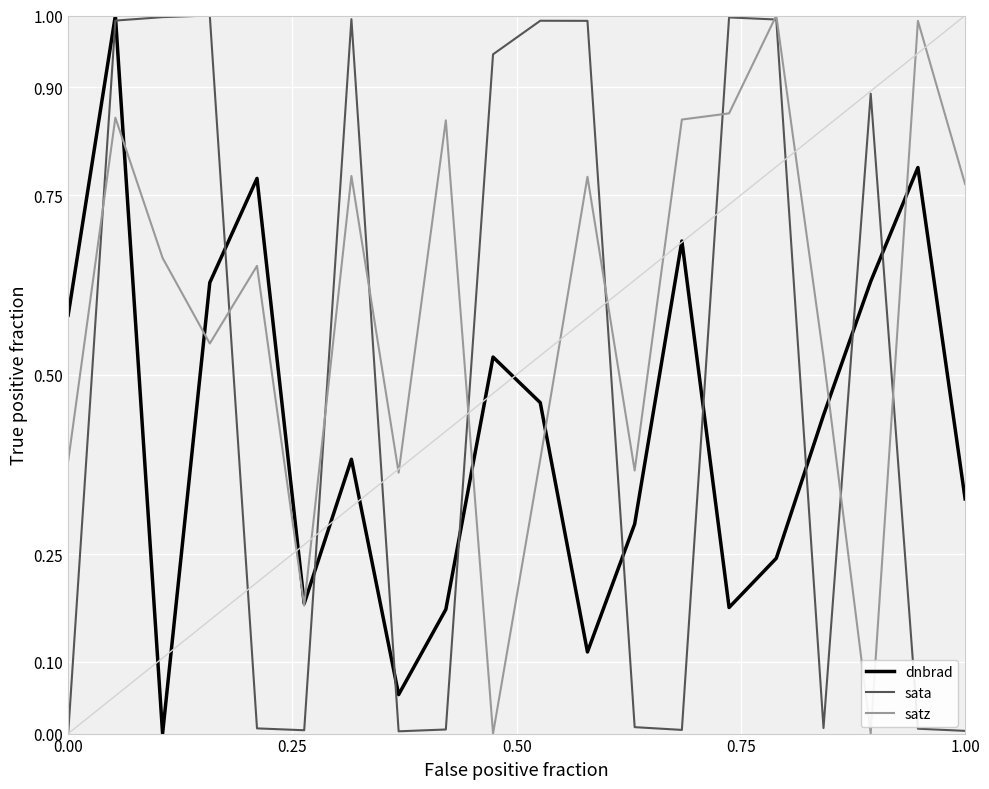

Which series has the largest total across all categories?

satz